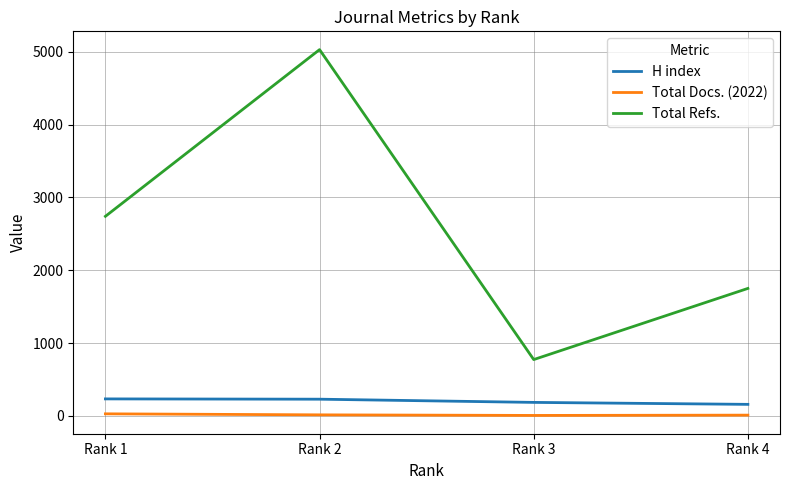

List the series in order of their peak value, lowest first.

Total Docs. (2022), H index, Total Refs.